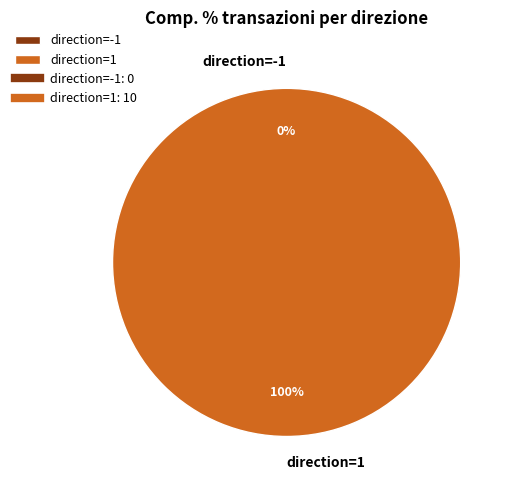

Is it true that direction=1 is 100% of the pie?

True